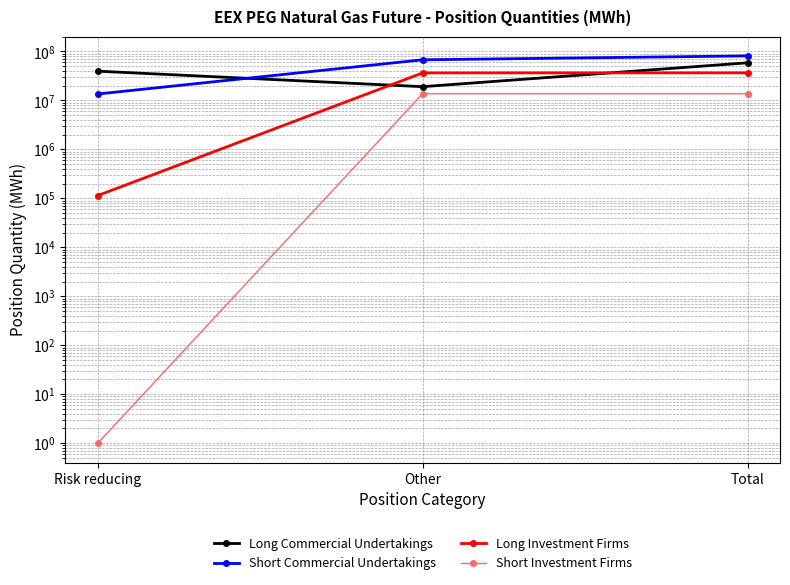

What are all the series names shown in the legend?

Long Commercial Undertakings, Short Commercial Undertakings, Long Investment Firms, Short Investment Firms